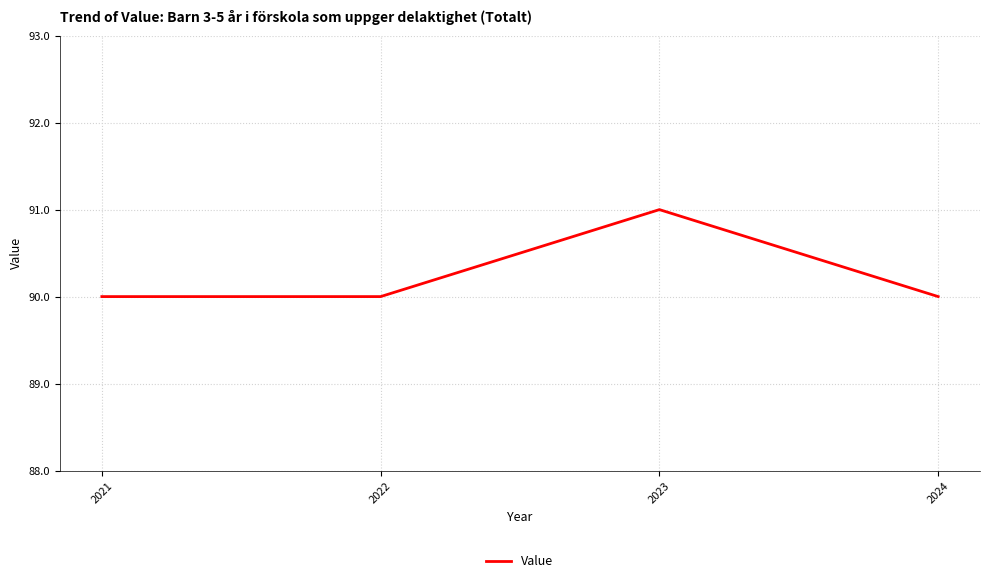

Approximately how many times larger is the value at 2021 compared to 2023?

1.0